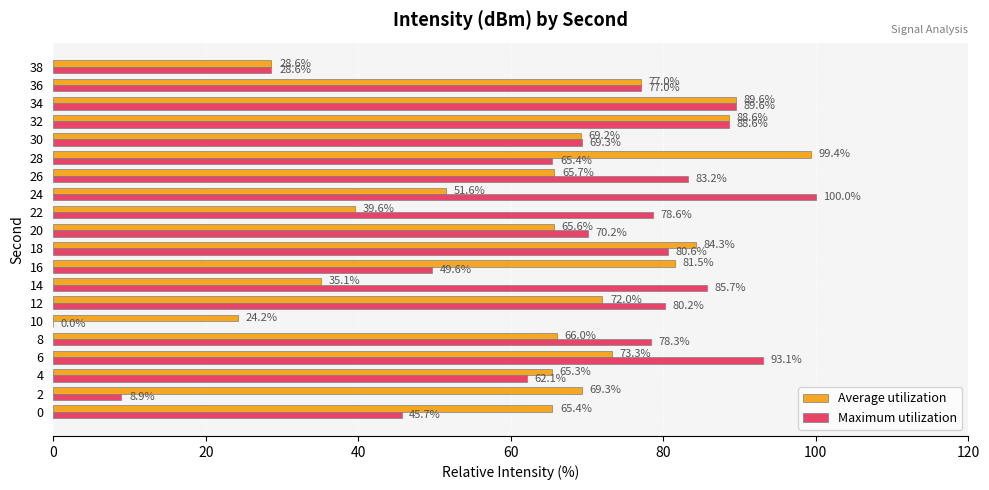

Which series has the largest total across all categories?

Maximum utilization